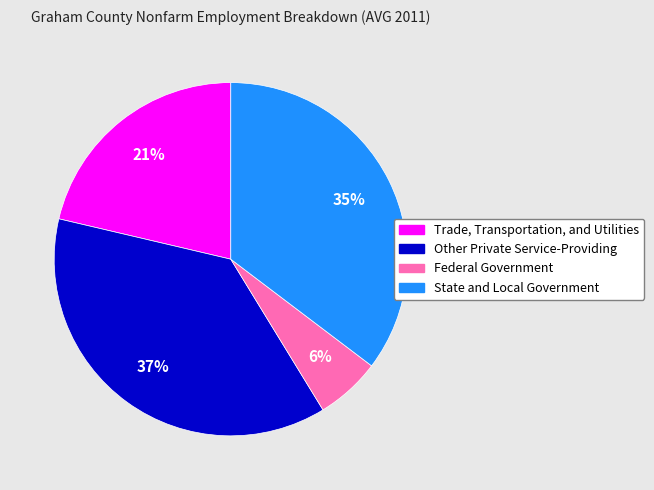

Do Other Private Service-Providing and State and Local Government together represent more than half of the pie?

Yes